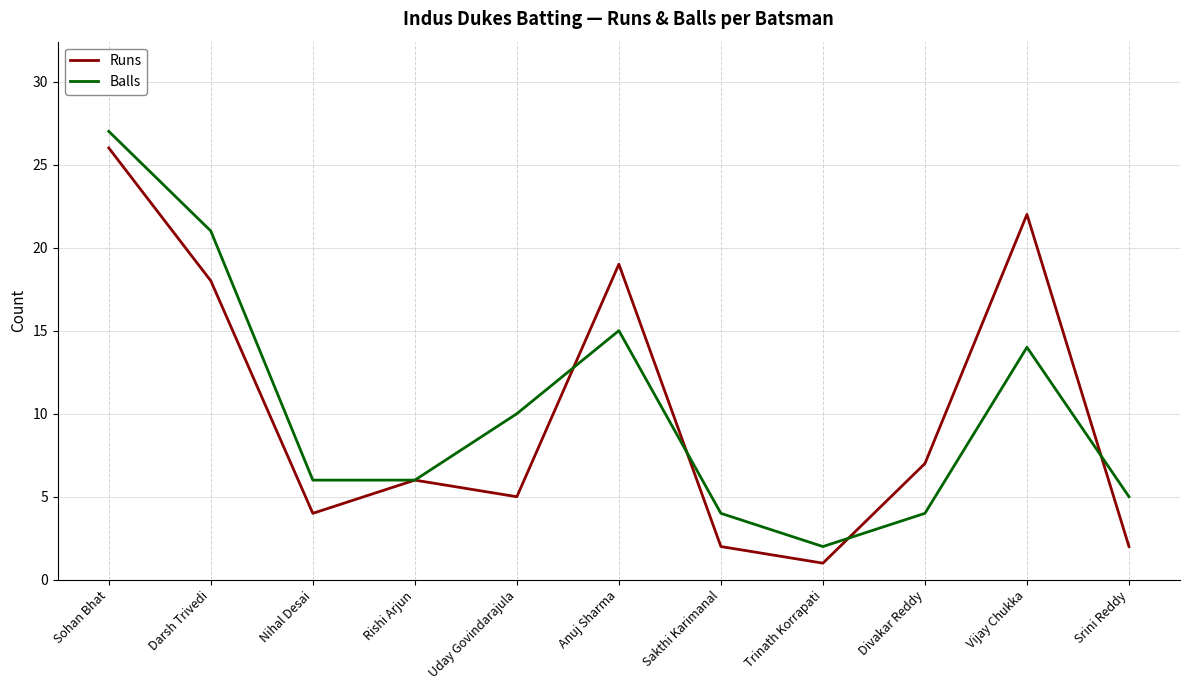

In Runs, how many points are lower than both neighbors (excluding endpoints)?

3